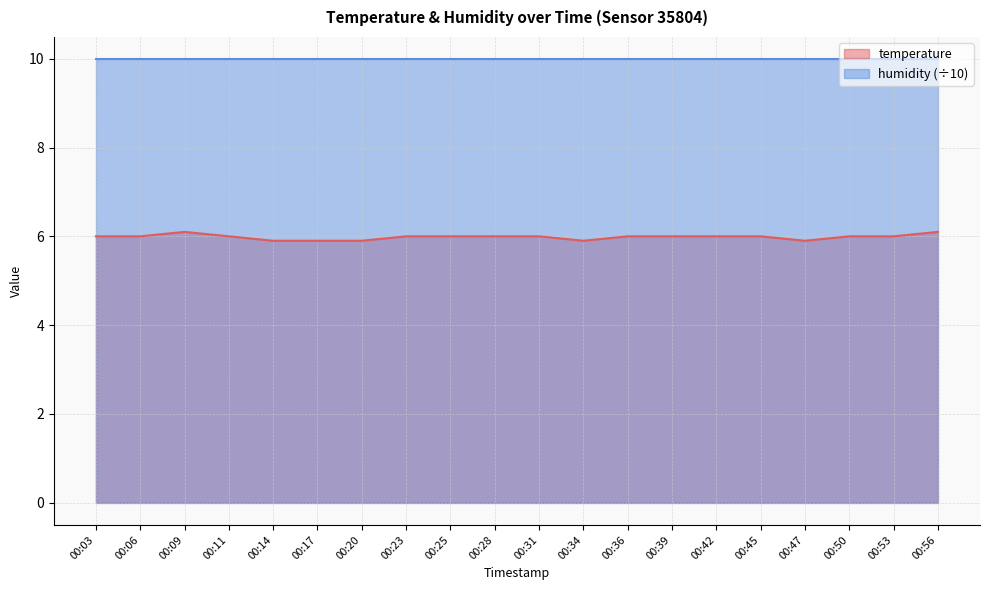

True or false: the data shows 9.0 at 00:42.

False